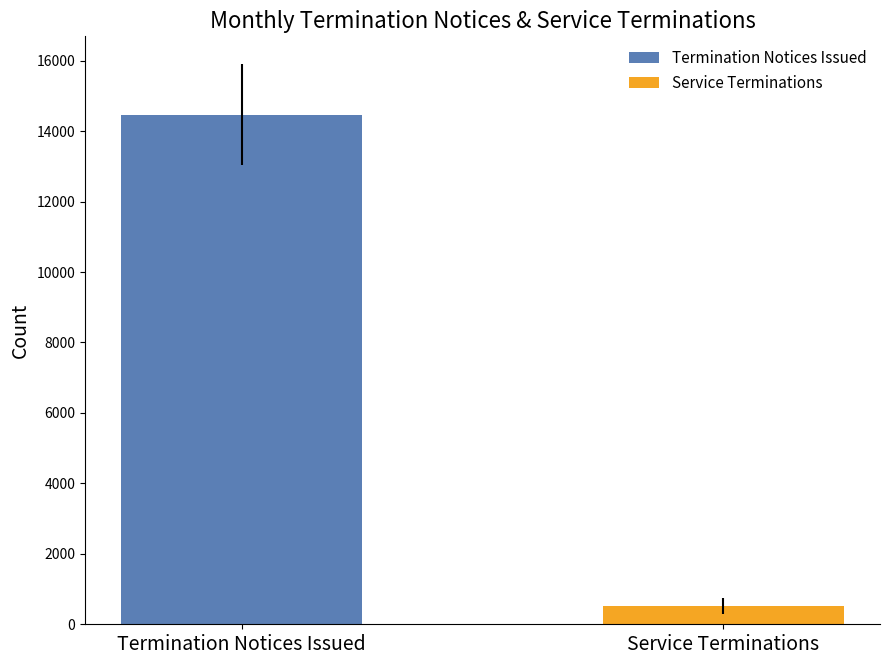

Which series has the largest range (max minus min)?

Termination Notices Issued